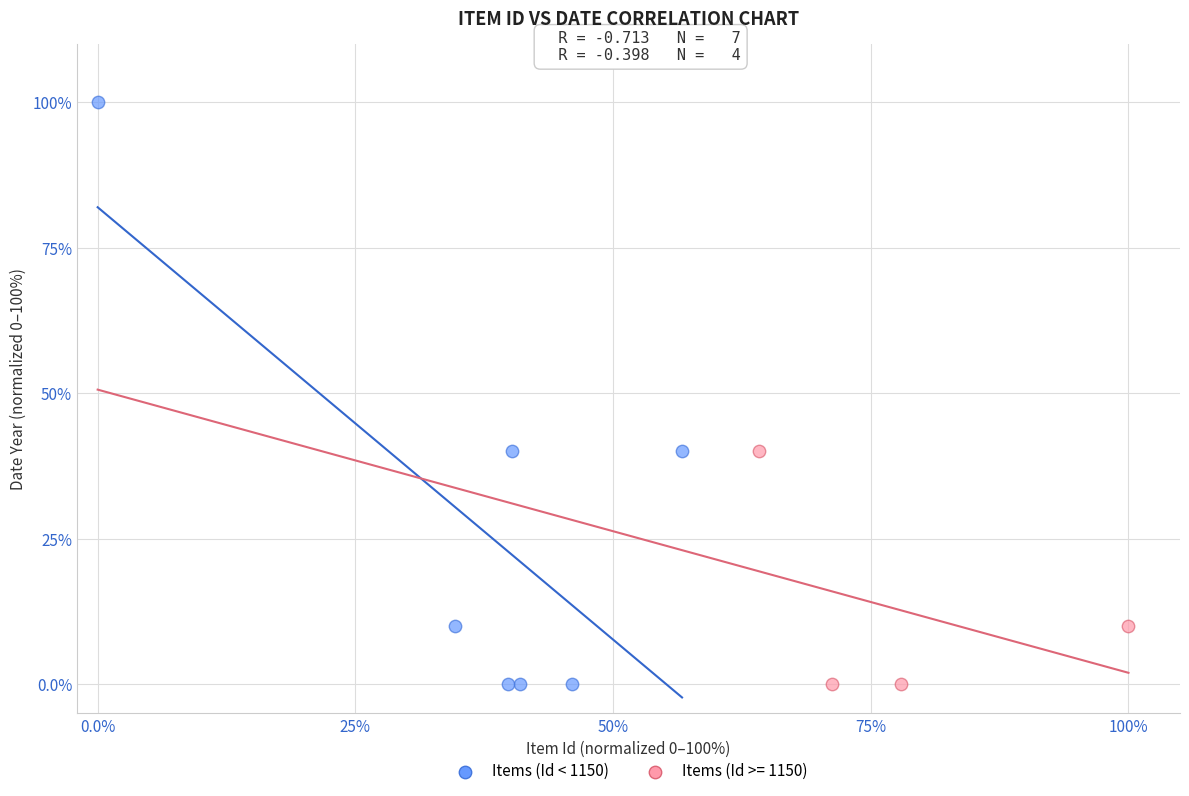

What are all the series names shown in the legend?

Items (Id < 1150), Items (Id >= 1150)